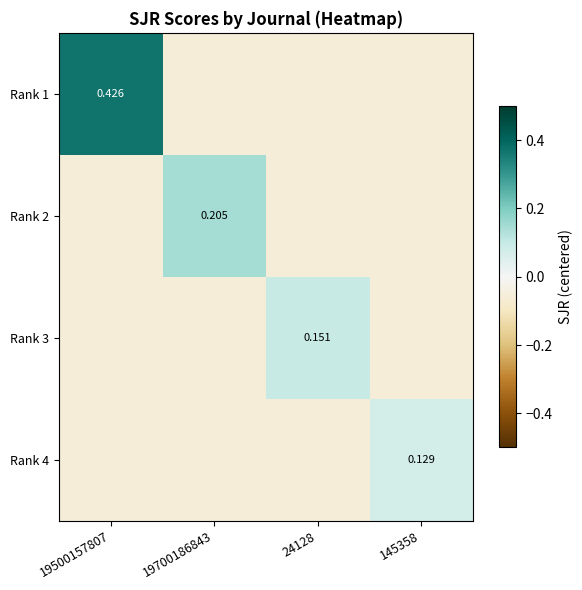

The Rank 3 series shows -0.1 at 145358. True or false?

False